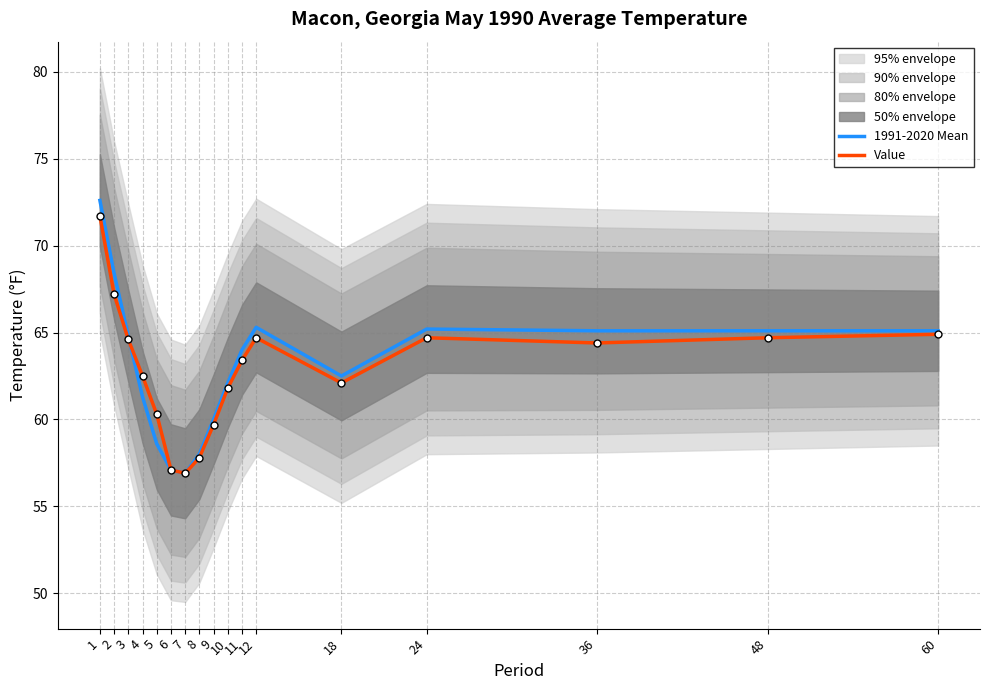

The value of Value at 60 is 29.3. True or false?

False